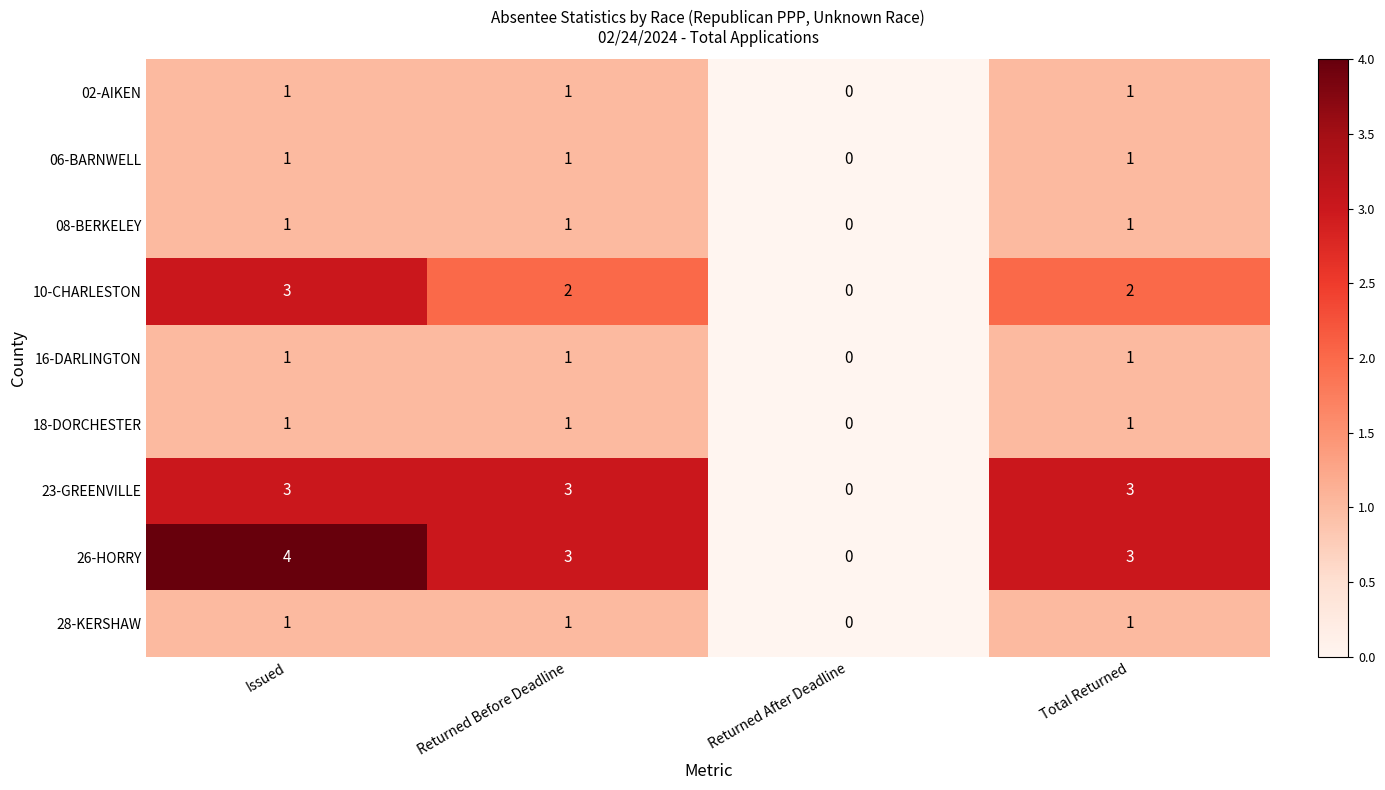

Which series has the largest range (max minus min)?

26-HORRY